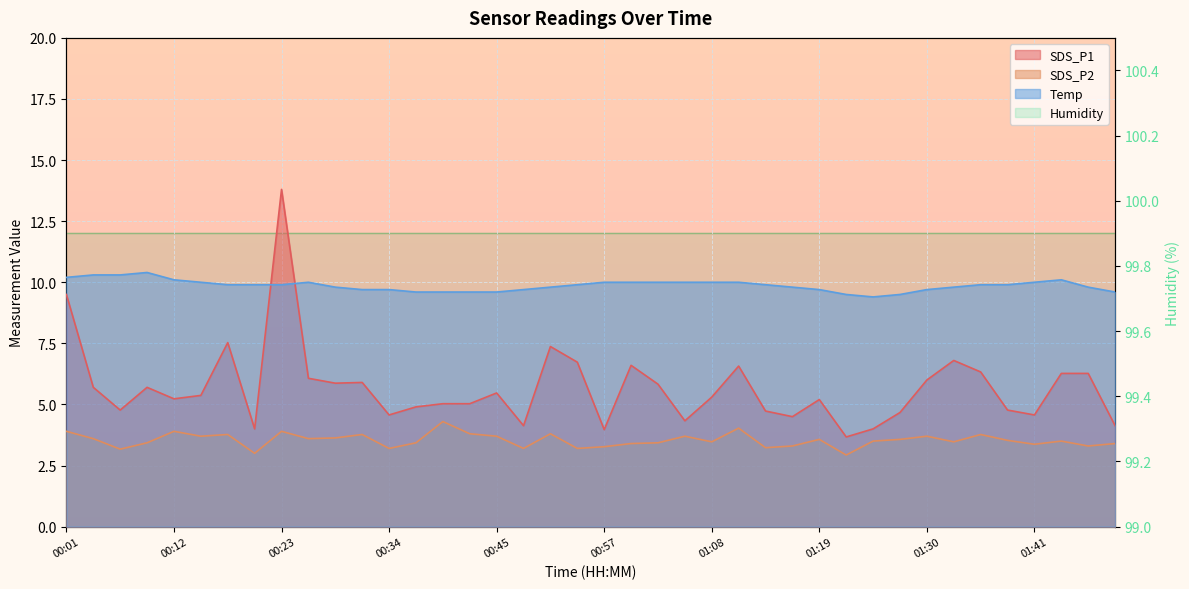

True or false: SDS_P1 and SDS_P2 intersect in this chart.

False